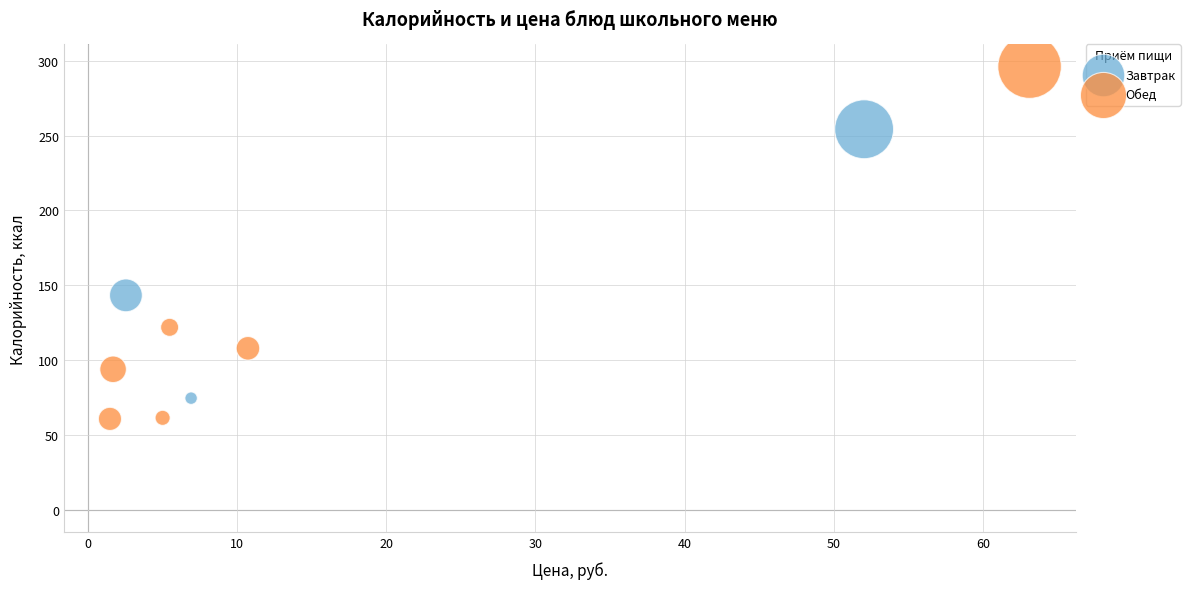

Which series contains the highest Y value?

Обед